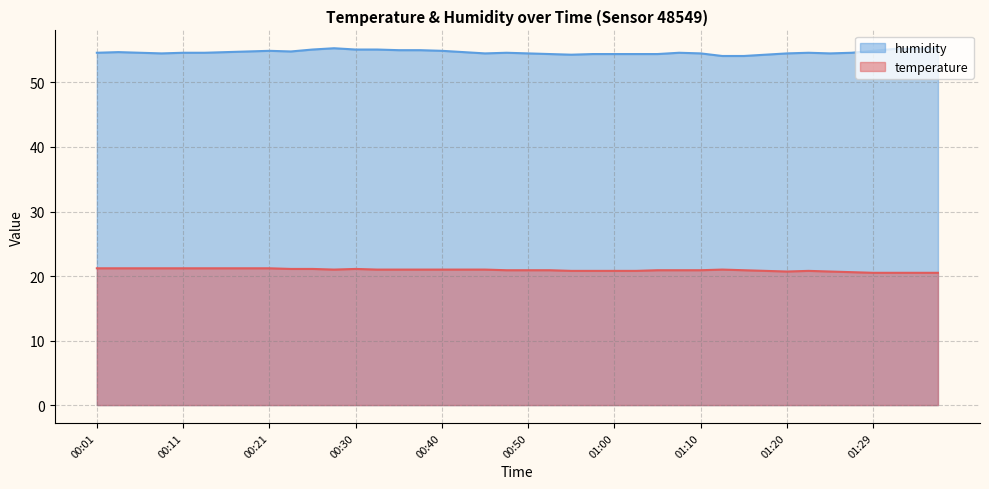

List the series in order of their overall mean, highest first.

humidity, temperature